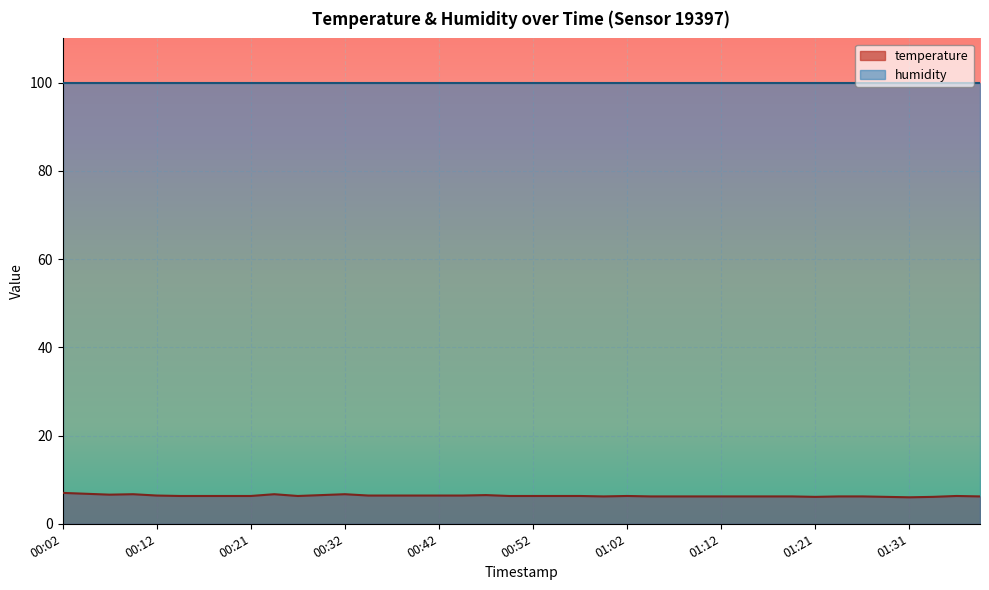

Between 01:29 and 01:19, which is larger?

01:19